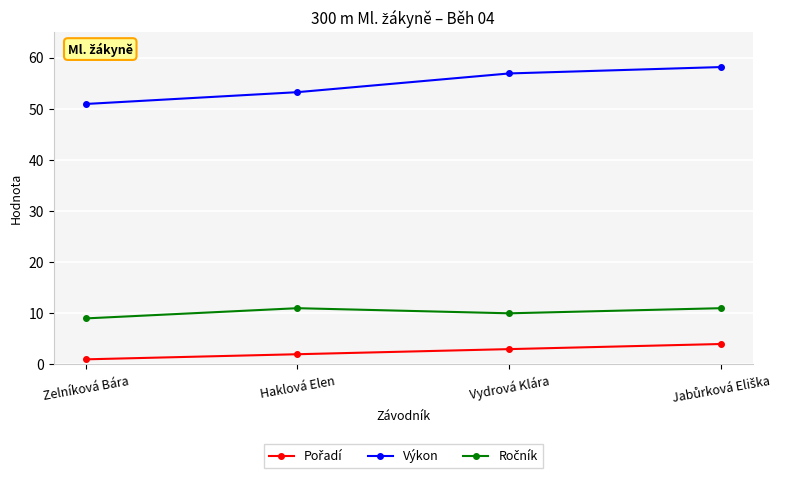

Where is Výkon nearest to the value 54?

Haklová Elen